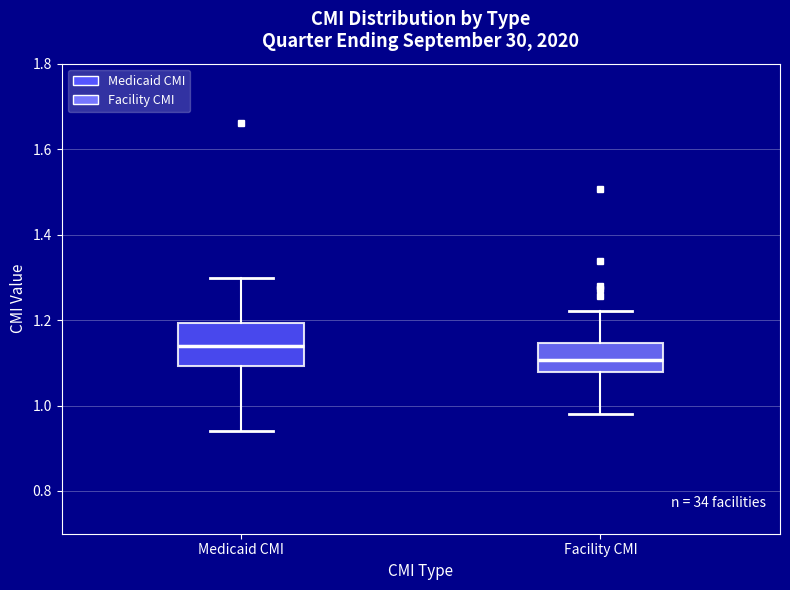

Comparing the boxes themselves (not the whiskers), which one is the tallest?

Medicaid CMI